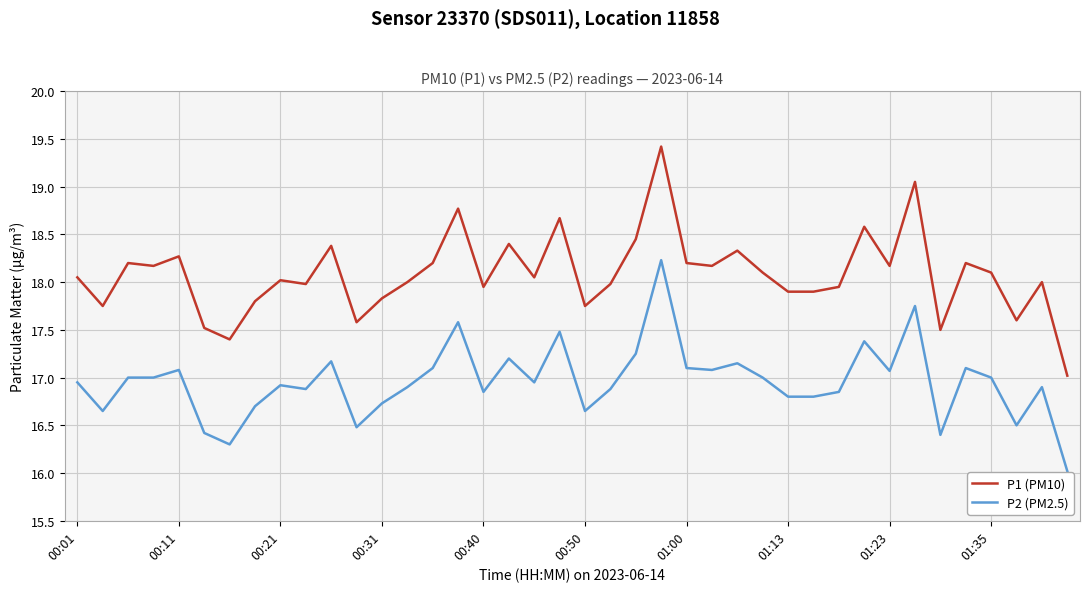

Rank the series by their maximum value, from highest to lowest.

P1 (PM10), P2 (PM2.5)